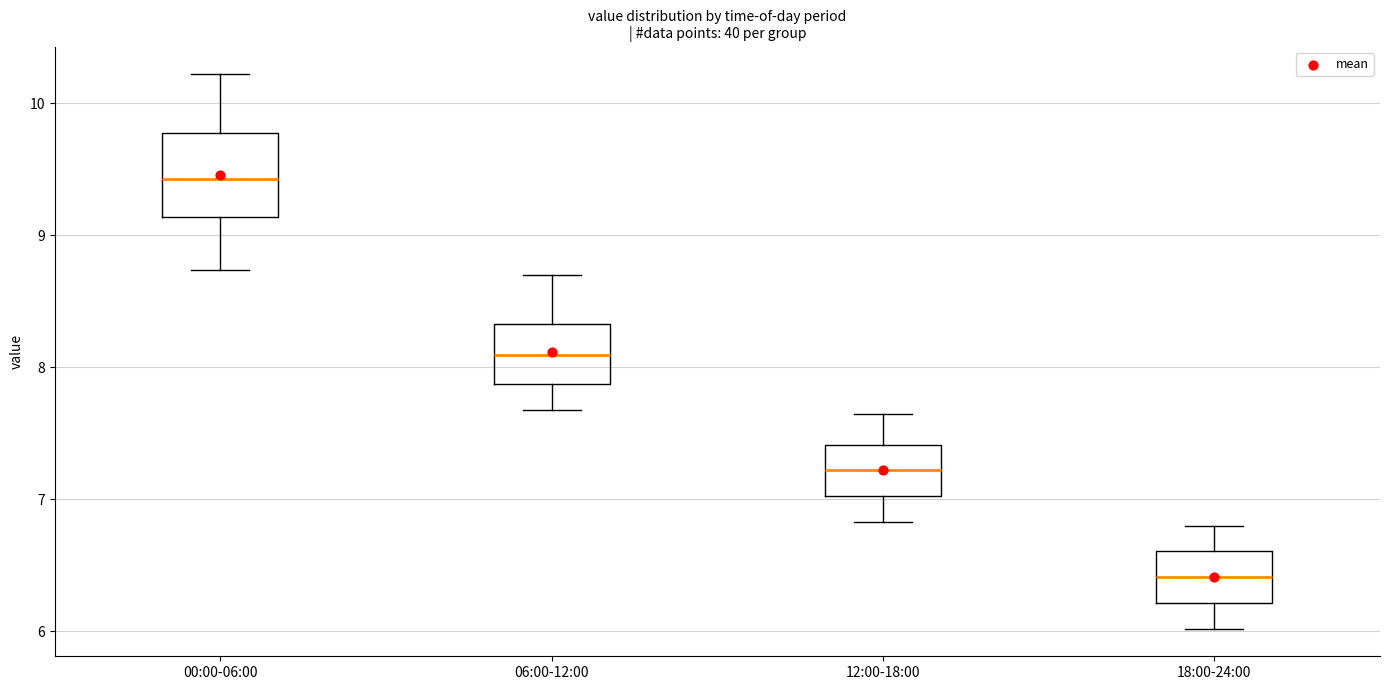

Reading left to right, read every box against the y-axis: the position of its median line, the range the box covers, and the ends of its whiskers. The values are not printed on the chart, so give them approximately, as read against the axis.

00:00-06:00: median 9.4, box 9.1 to 9.8, whiskers 8.7 to 10.2
06:00-12:00: median 8.1, box 7.9 to 8.3, whiskers 7.7 to 8.7
12:00-18:00: median 7.2, box 7.0 to 7.4, whiskers 6.8 to 7.7
18:00-24:00: median 6.4, box 6.2 to 6.6, whiskers 6.0 to 6.8